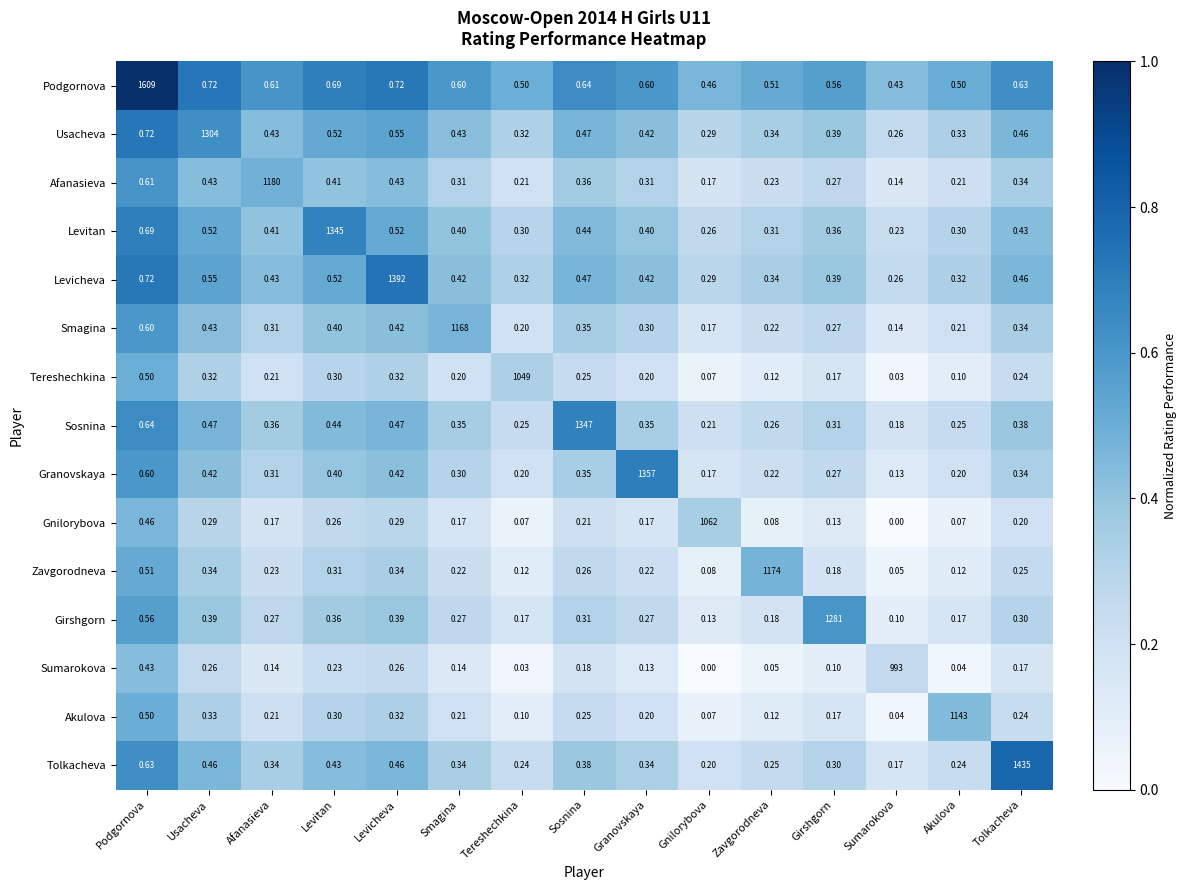

Which series has the largest total across all categories?

Podgornova